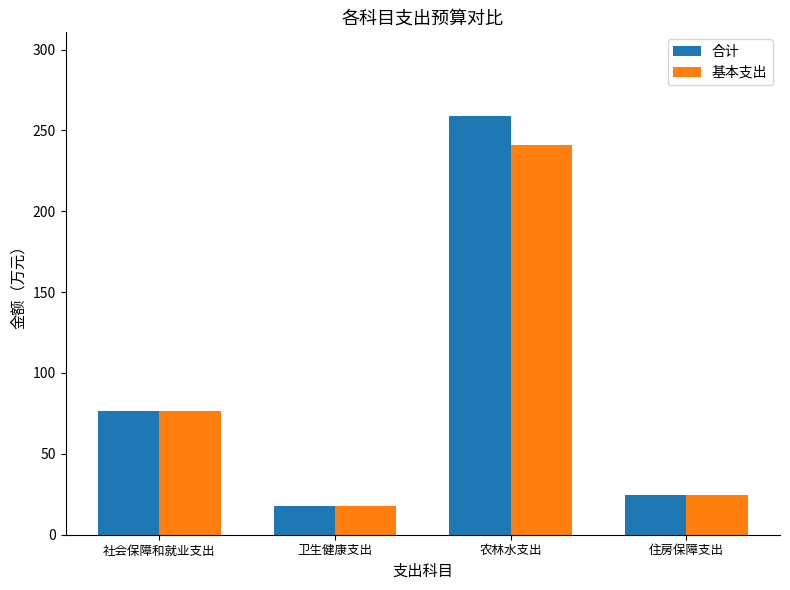

Which series has the largest range (max minus min)?

合计